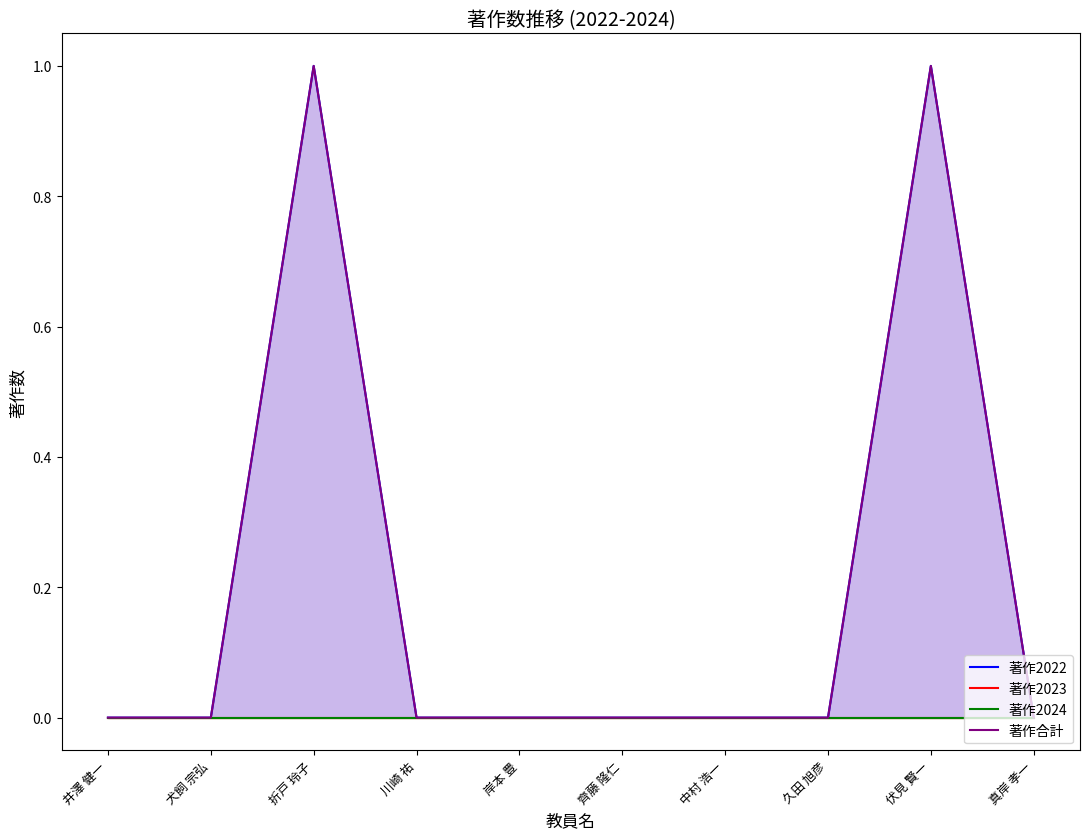

Which series has the largest range (max minus min)?

著作2022